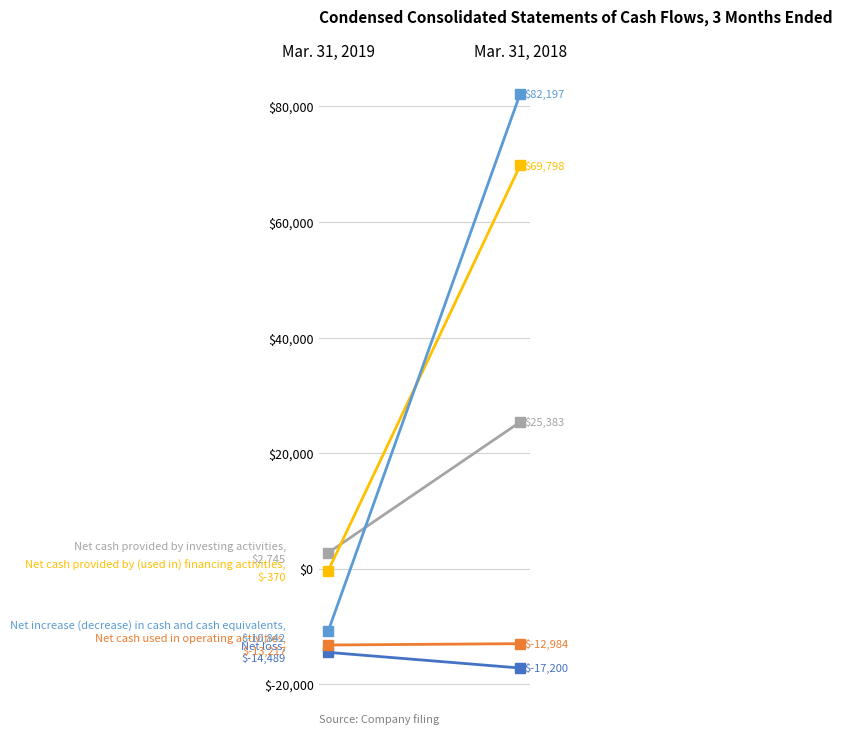

True or false: Net cash used in operating activities has a value of -13217 at Mar. 31, 2019.

True